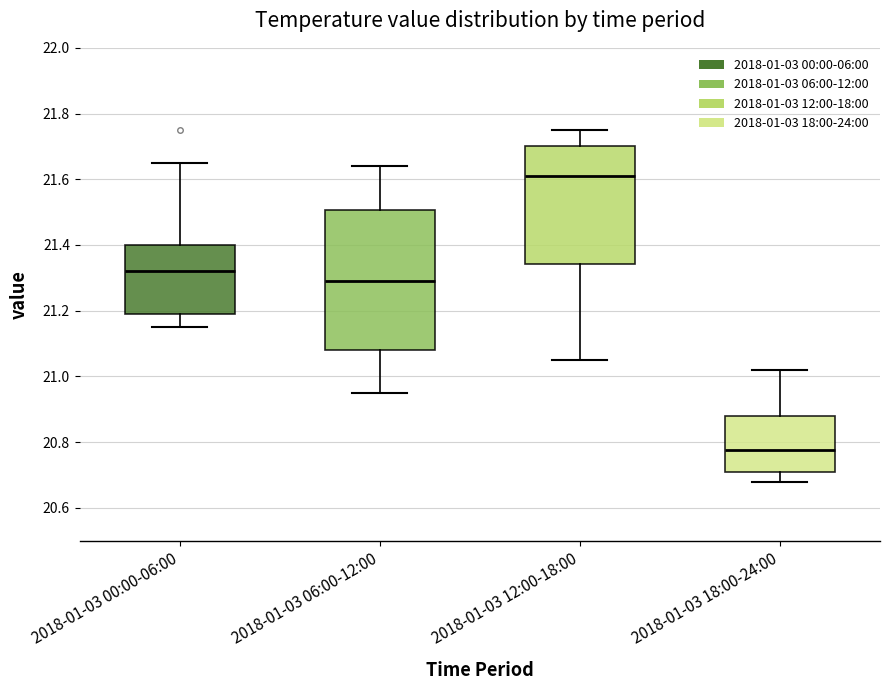

Reading left to right, read every box against the y-axis: the position of its median line, the range the box covers, and the ends of its whiskers. The values are not printed on the chart, so give them approximately, as read against the axis.

2018-01-03 00:00-06:00: median 21.32, box 21.20 to 21.40, whiskers 21.16 to 21.66
2018-01-03 06:00-12:00: median 21.30, box 21.08 to 21.50, whiskers 20.96 to 21.64
2018-01-03 12:00-18:00: median 21.62, box 21.34 to 21.70, whiskers 21.06 to 21.76
2018-01-03 18:00-24:00: median 20.78, box 20.72 to 20.88, whiskers 20.68 to 21.02